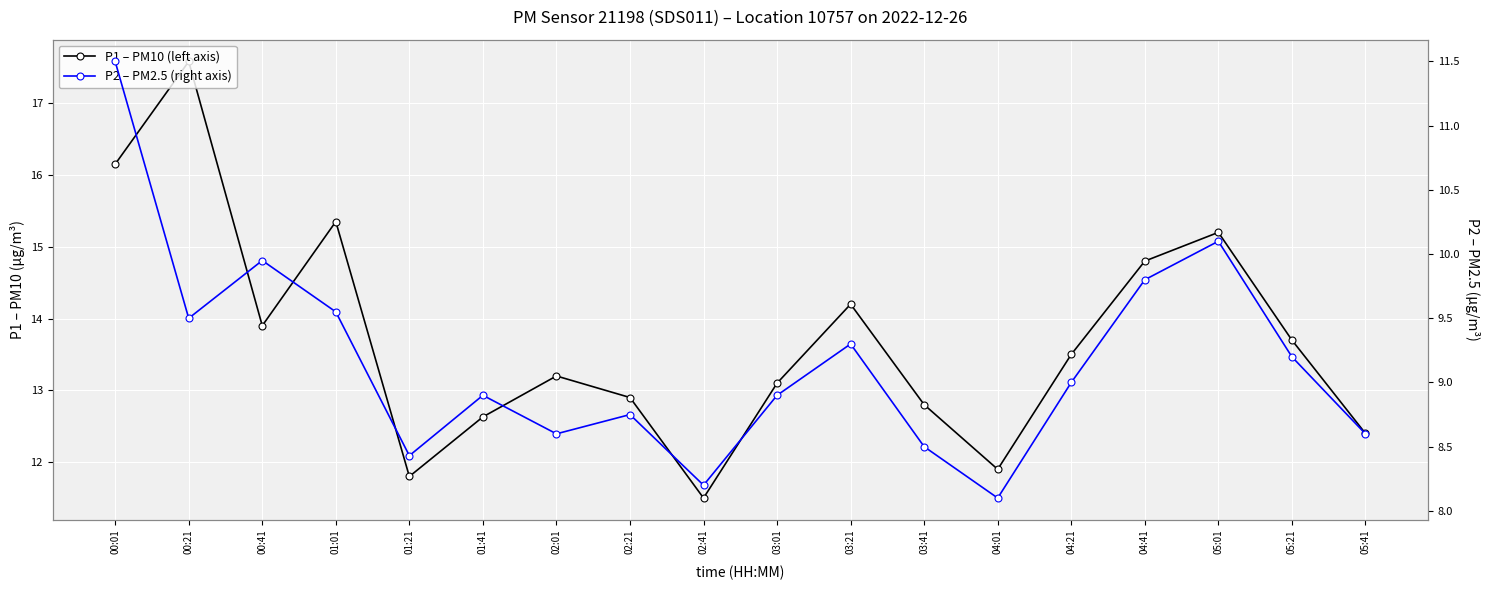

True or false: P1 – PM10 (left axis) and P2 – PM2.5 (right axis) intersect in this chart.

False